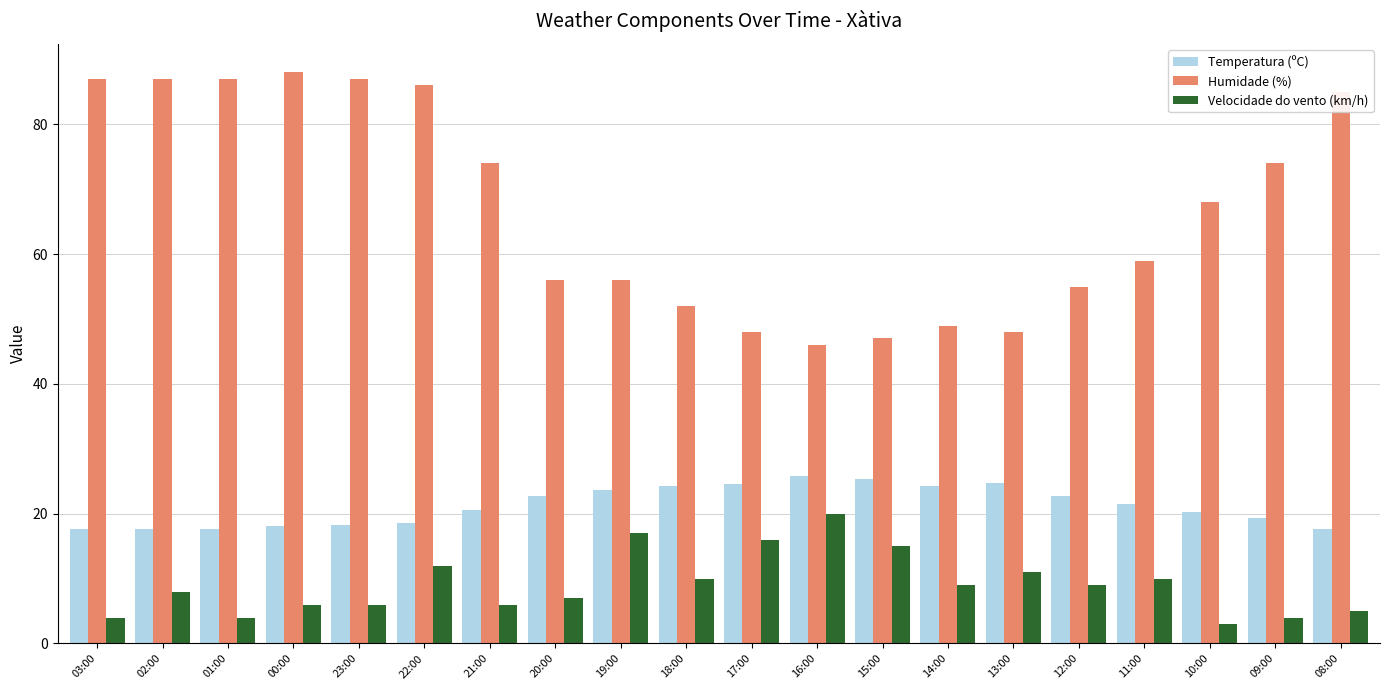

What are all the series names shown in the legend?

Temperatura (ºC), Humidade (%), Velocidade do vento (km/h)